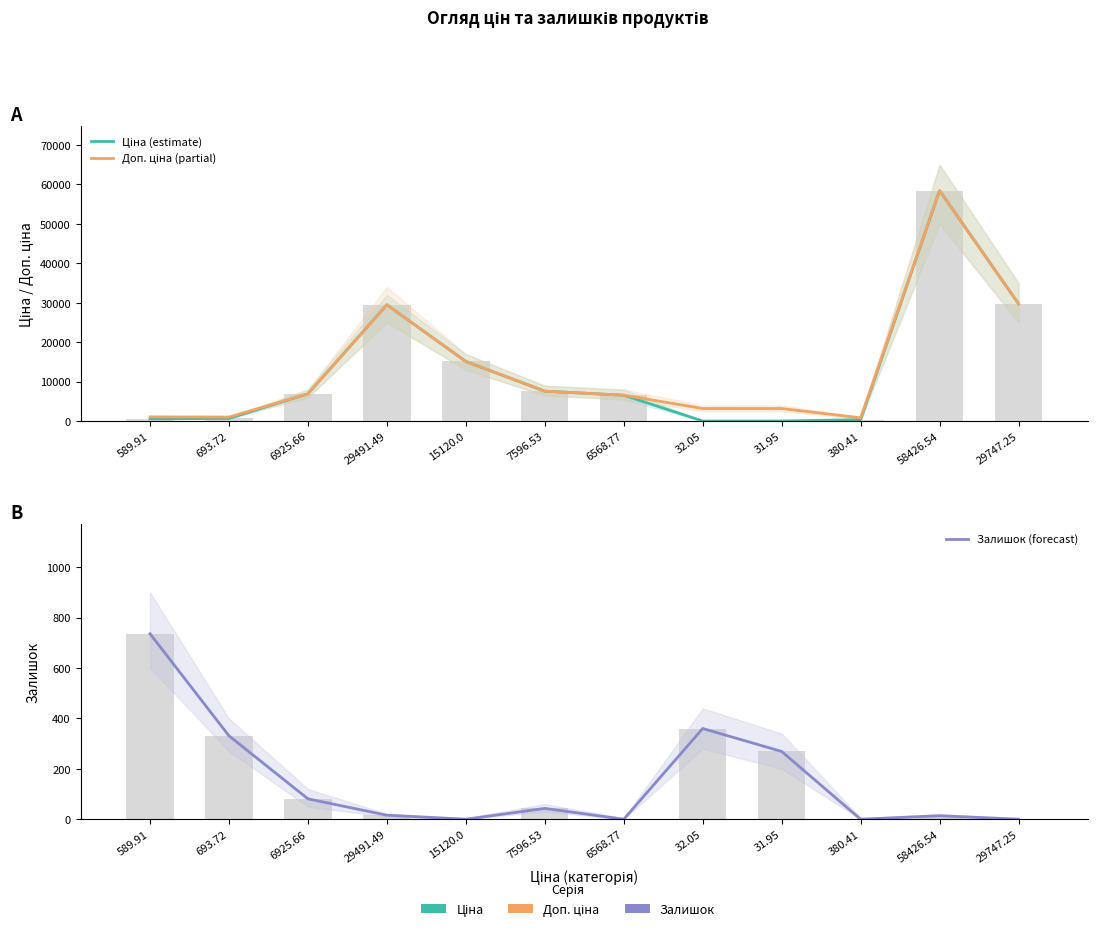

What is the label of the 1st bar from the left?

589.91